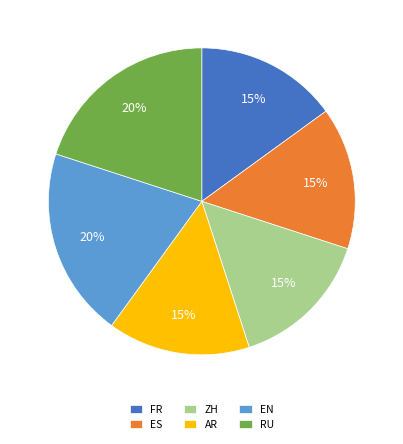

To the nearest percent, what percentage of the pie is EN?

20%